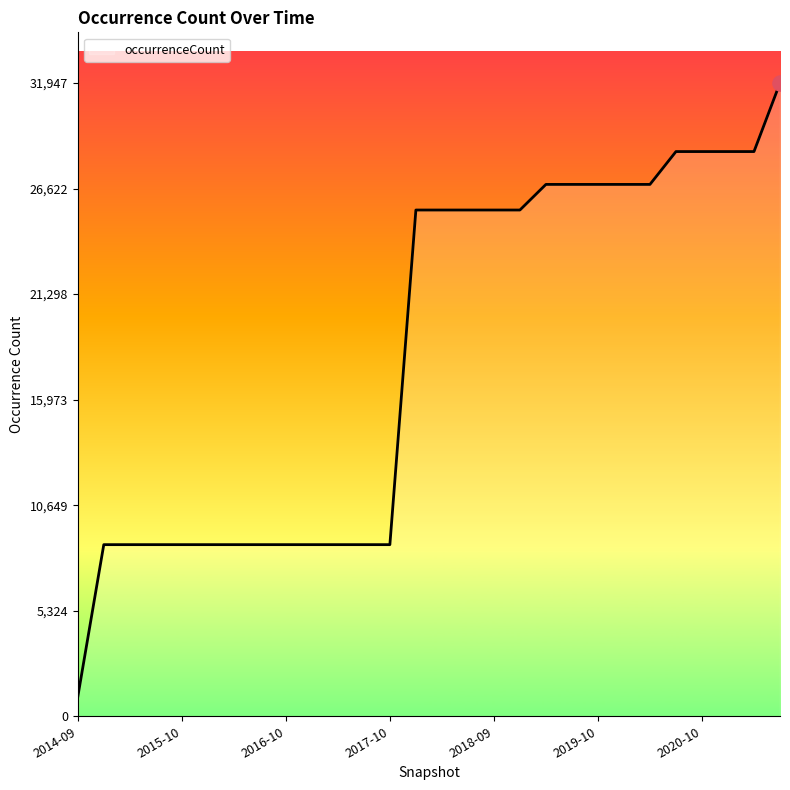

What is the difference between the maximum and minimum values?

30968